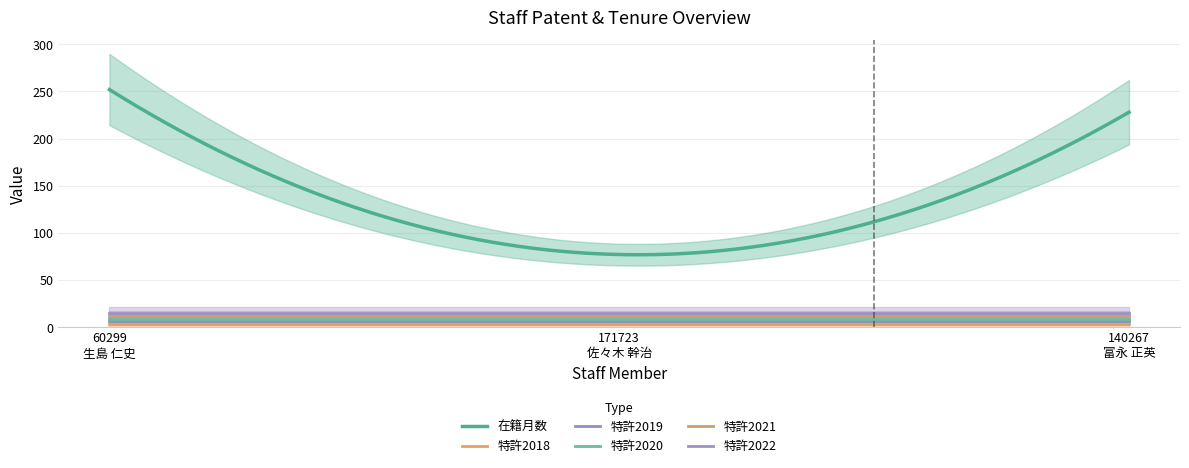

At which category is the sum across all series the highest?

60299
生島 仁史